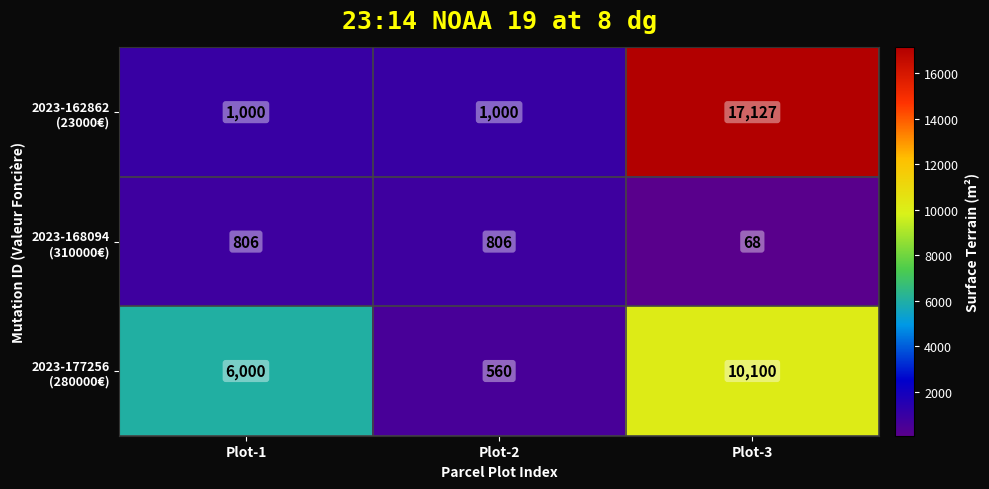

Which category has the lowest value across all series?

Plot-3